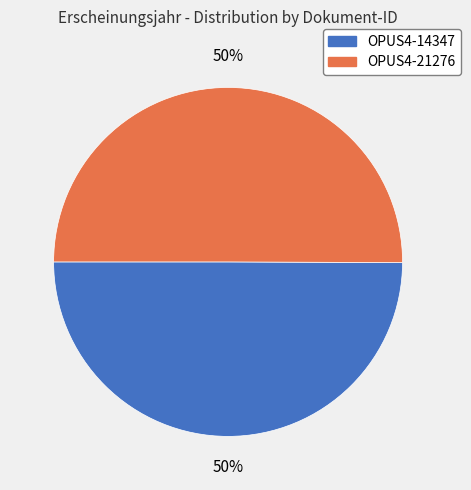

Combined, do OPUS4-21276 and OPUS4-14347 account for over 50%?

Yes